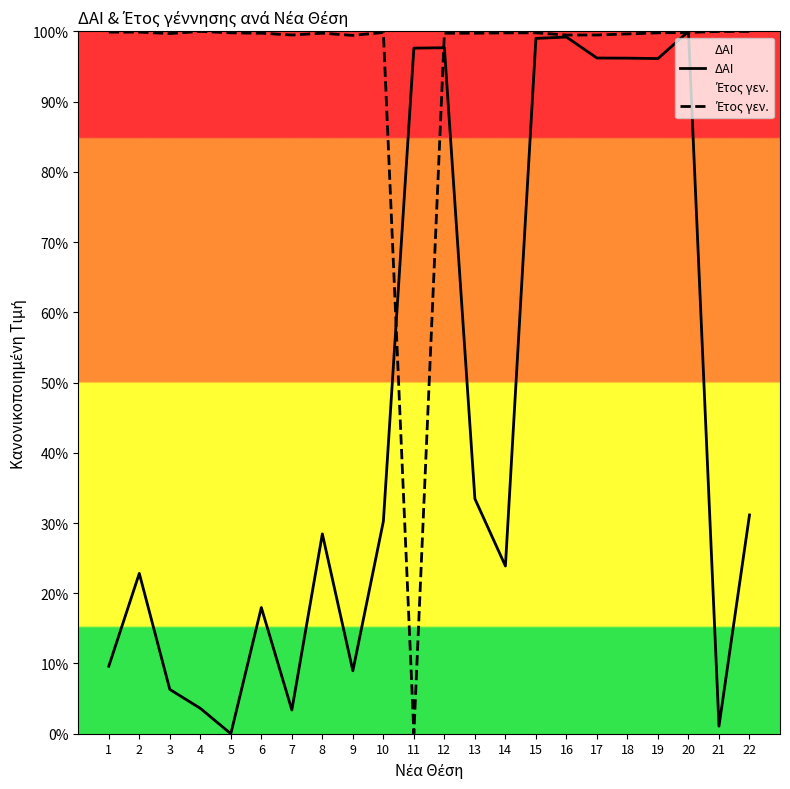

What is the difference between the ΔΑΙ values at 1 and 4?

6.0